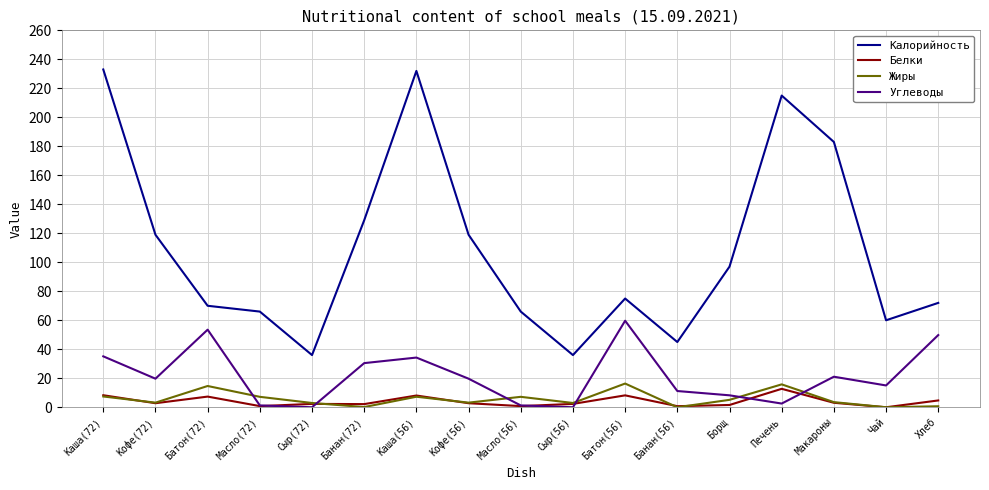

What is the difference between the Углеводы values at Каша(56) and Печень?

31.7